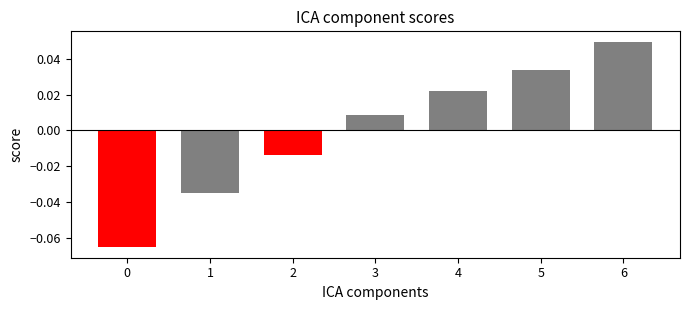

Where does the data first go above 0?

3